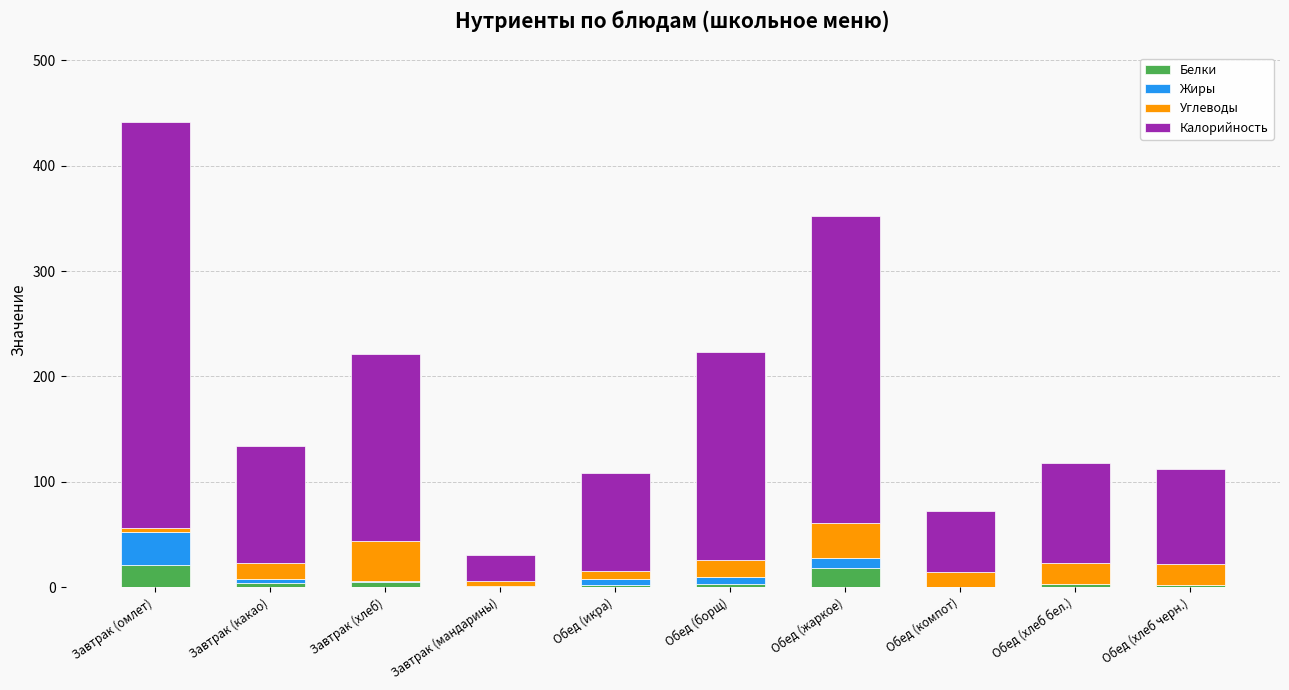

What is the maximum value for Белки?

20.9